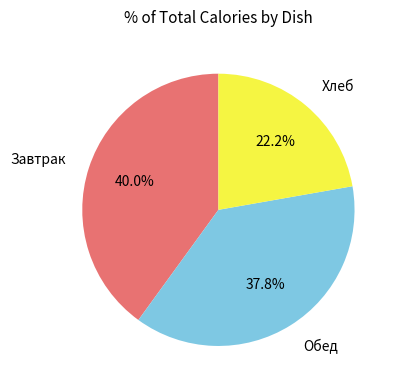

Count the number of slices in the pie.

3